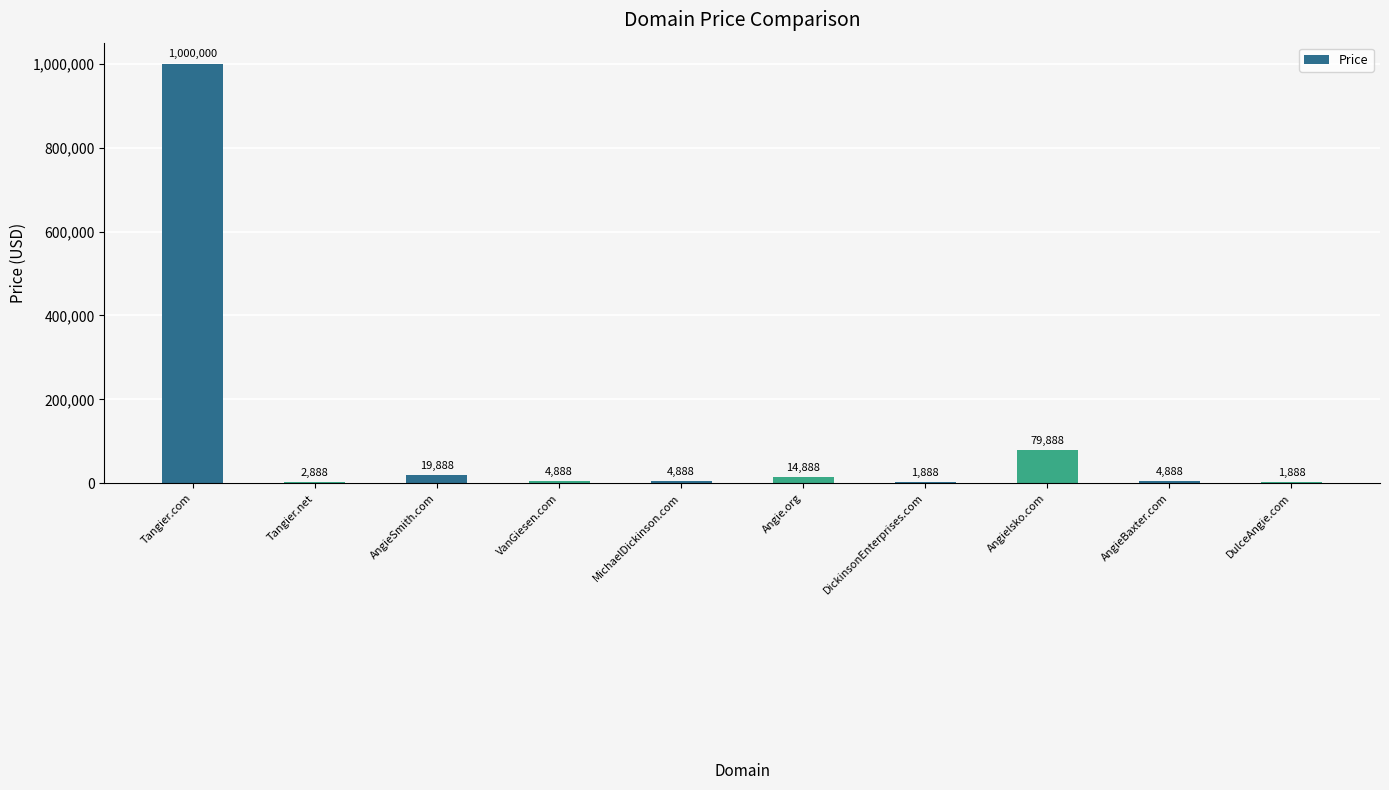

What is the change in value from Tangier.com to MichaelDickinson.com?

-995112